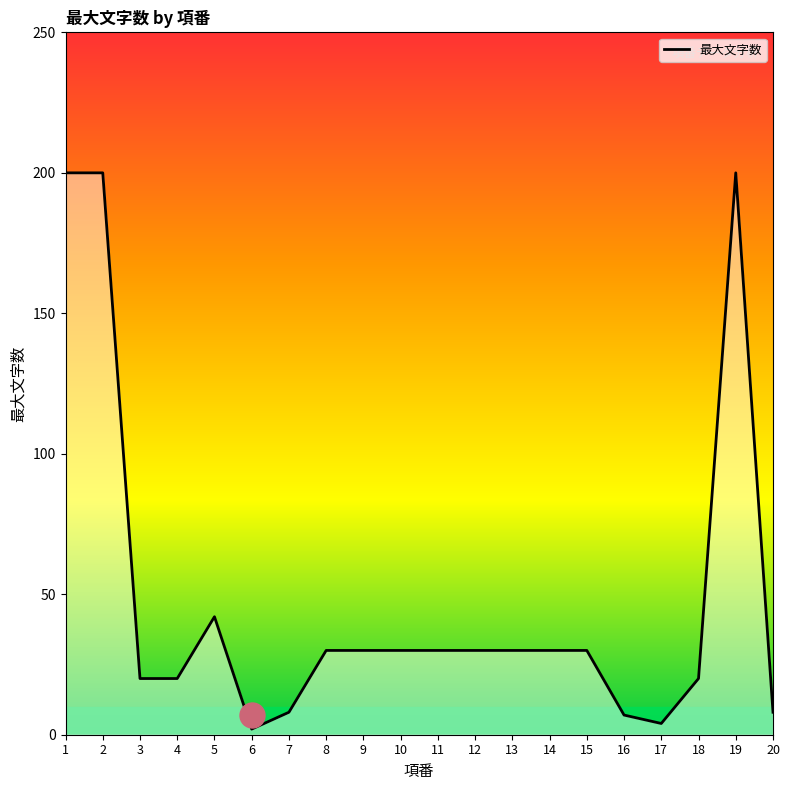

Which category has the highest value across all series?

1